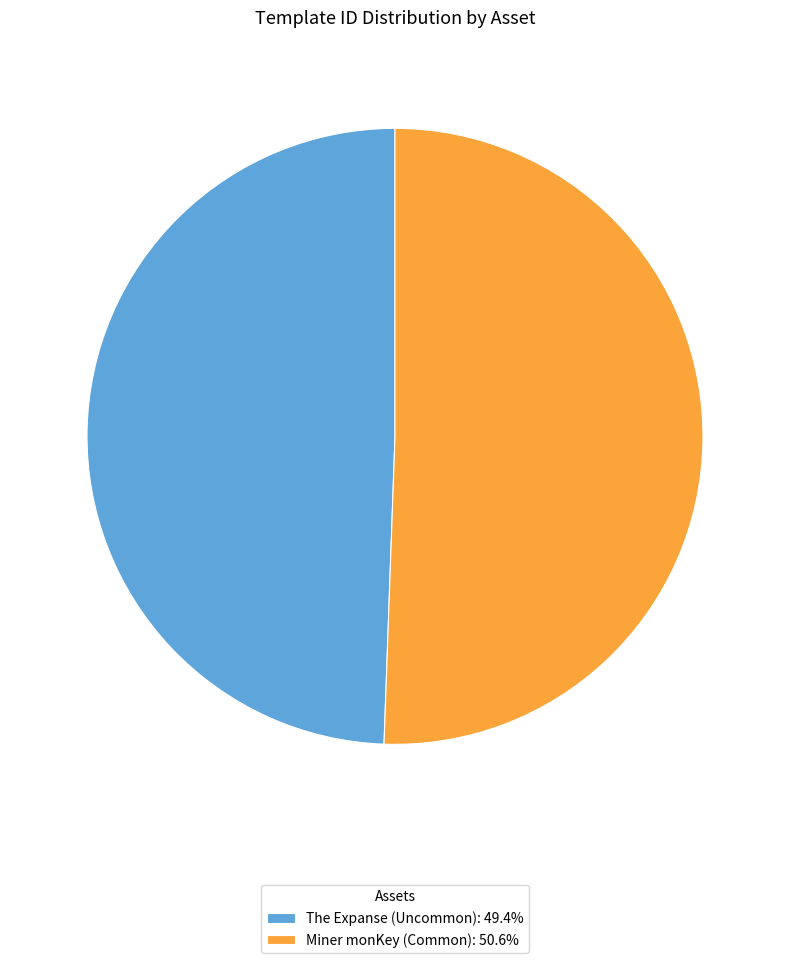

Approximately how many times larger is the value at Miner monKey (Common): 50.6% compared to The Expanse (Uncommon): 49.4%?

1.0